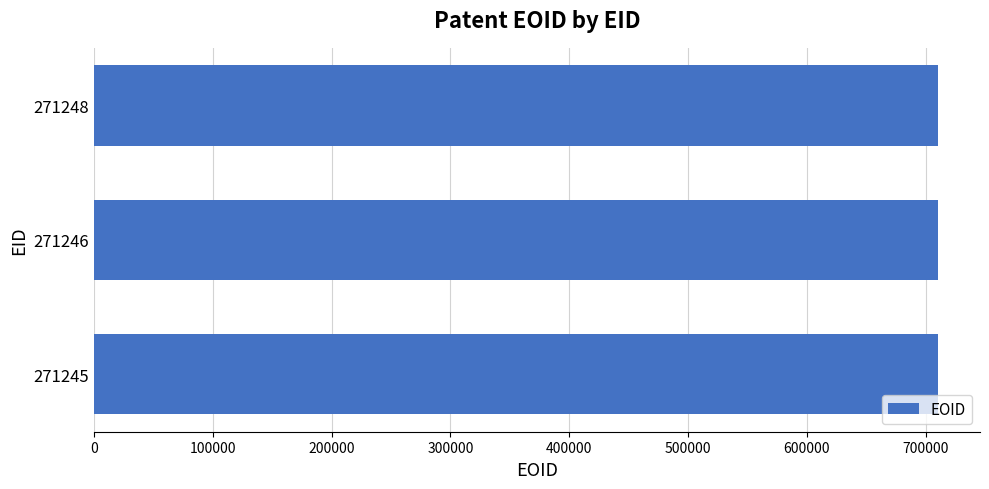

What is the sum of the values at 271246 and 271245?

1420335